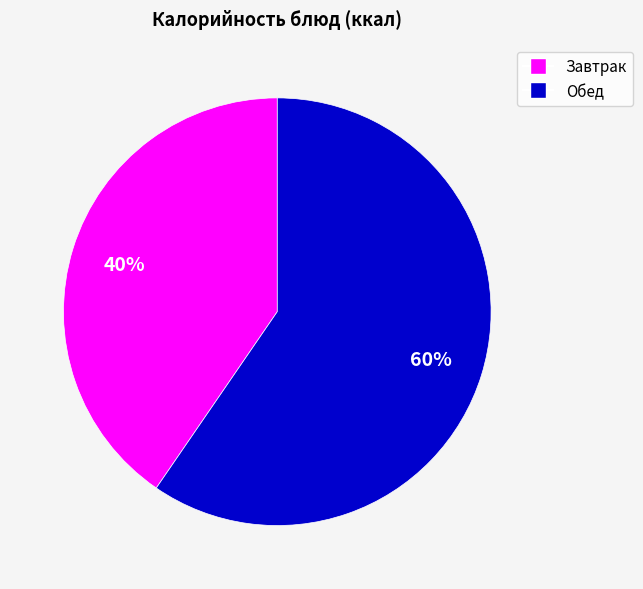

To the nearest percent, what is the average slice percentage?

50%